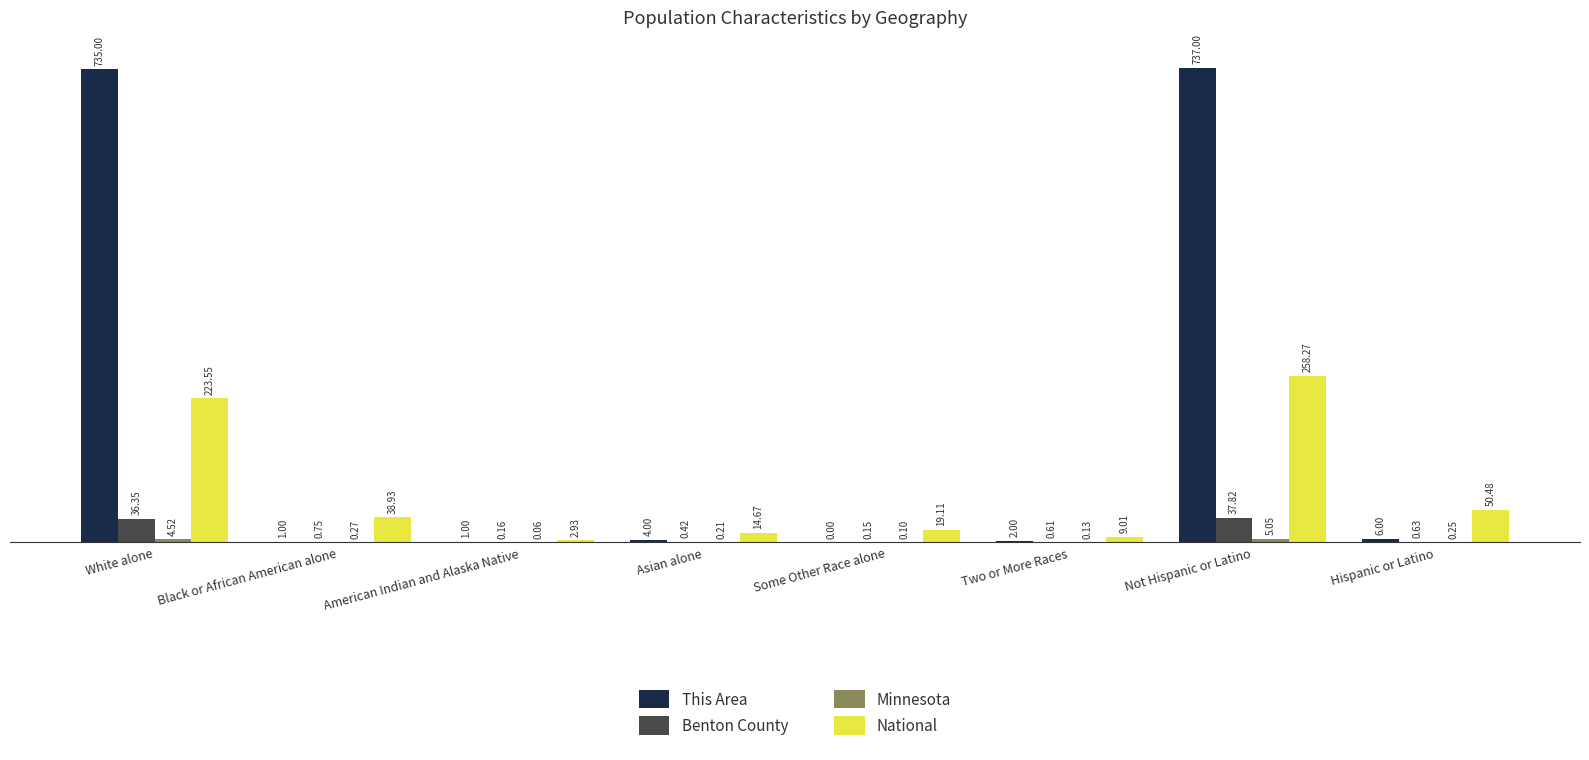

How many series are shown in this chart?

4